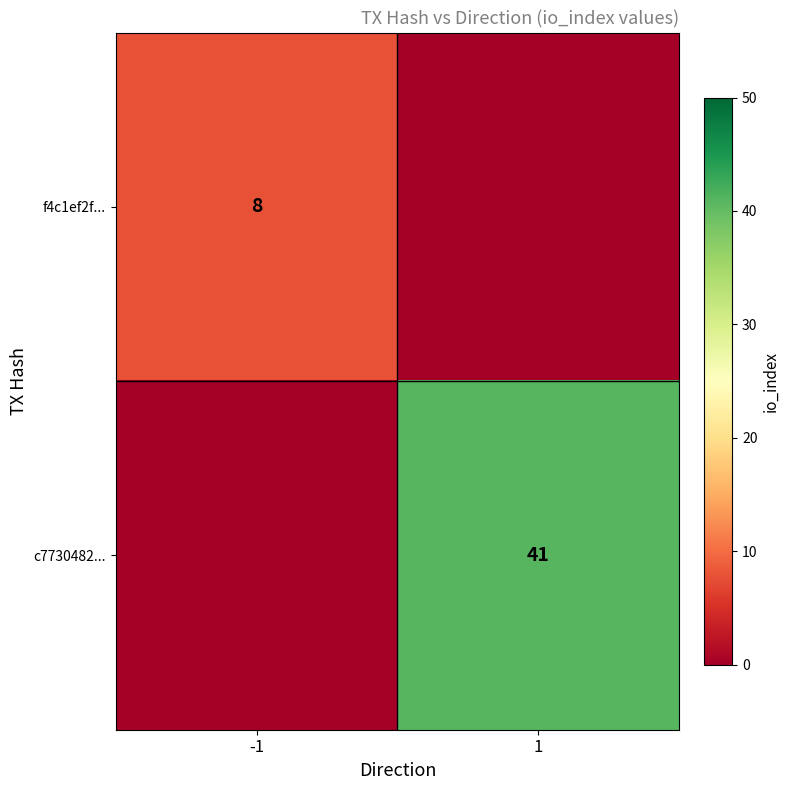

Count the number of data series in this chart.

2